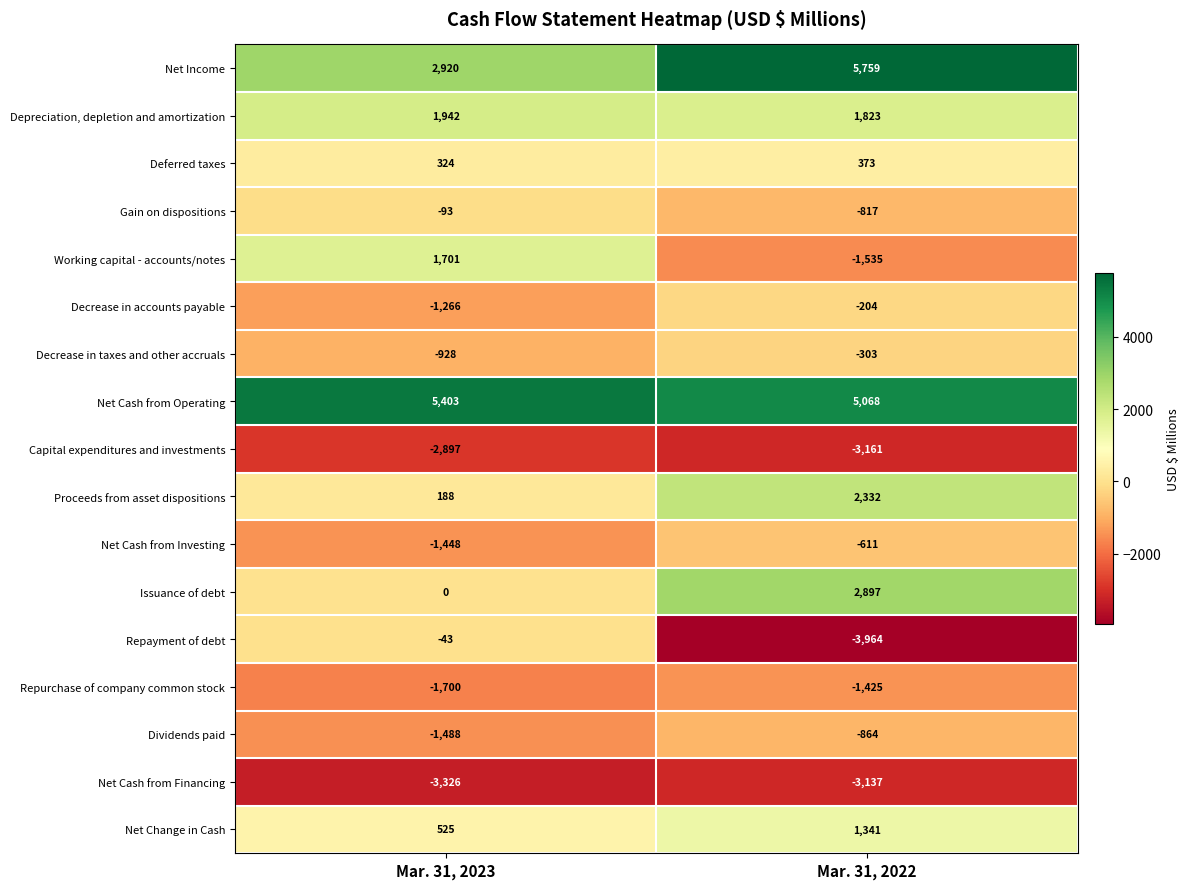

At Mar. 31, 2023, list the series in order from smallest to largest.

Net Cash from Financing, Capital expenditures and investments, Repurchase of company common stock, Dividends paid, Net Cash from Investing, Decrease in accounts payable, Decrease in taxes and other accruals, Gain on dispositions, Repayment of debt, Issuance of debt, Proceeds from asset dispositions, Deferred taxes, Net Change in Cash, Working capital - accounts/notes, Depreciation, depletion and amortization, Net Income, Net Cash from Operating